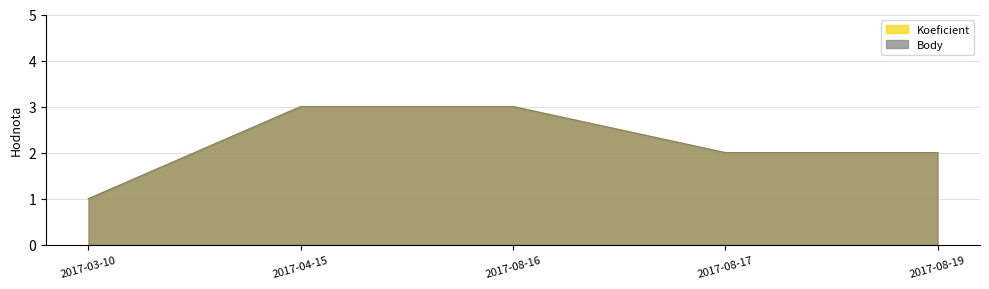

What is the difference between the second highest and minimum values in the Body series?

2